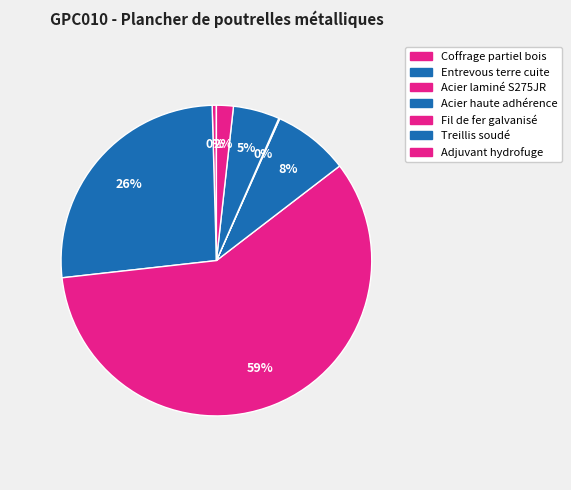

To the nearest percent, what portion does Treillis soudé represent?

5%